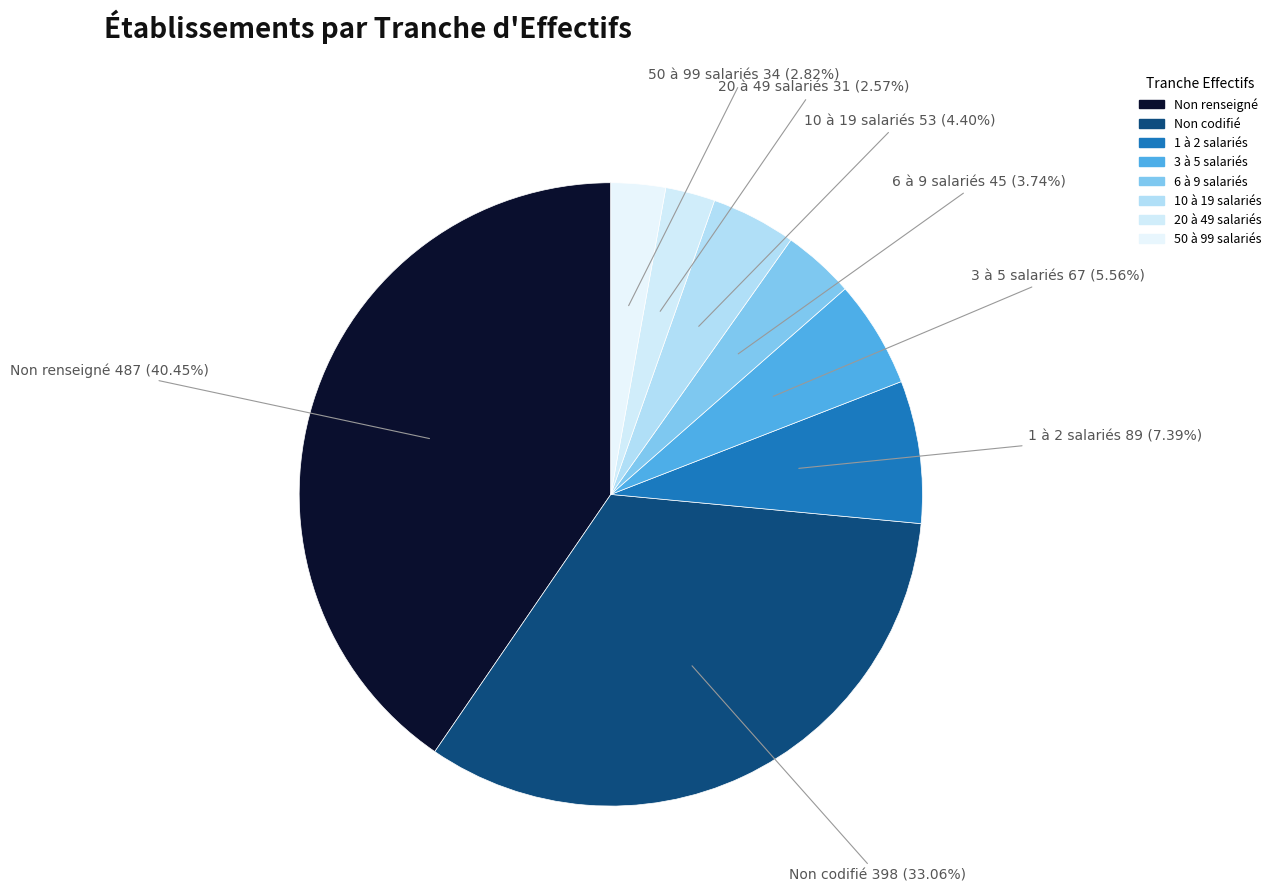

Count the number of slices in the pie.

8